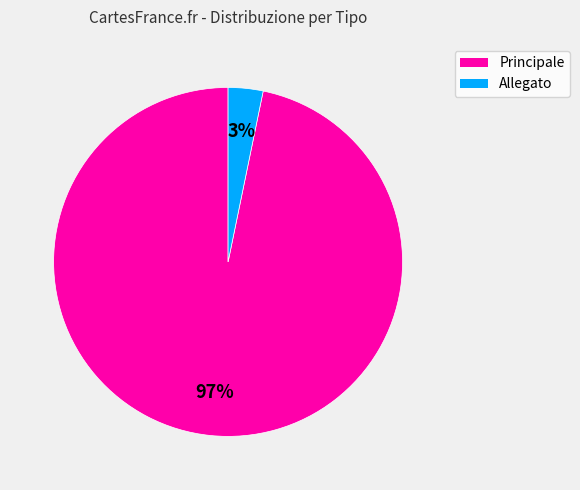

To the nearest percent, what percentage of the pie is Principale?

97%